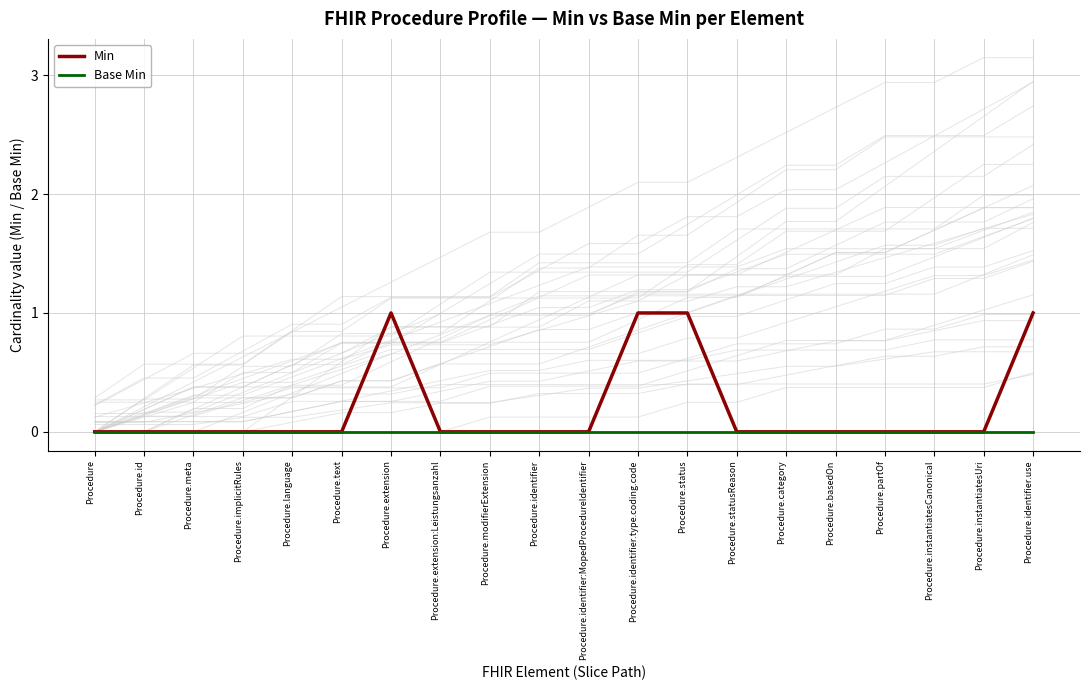

True or false: Min has more than 0 points higher than both neighbors.

True